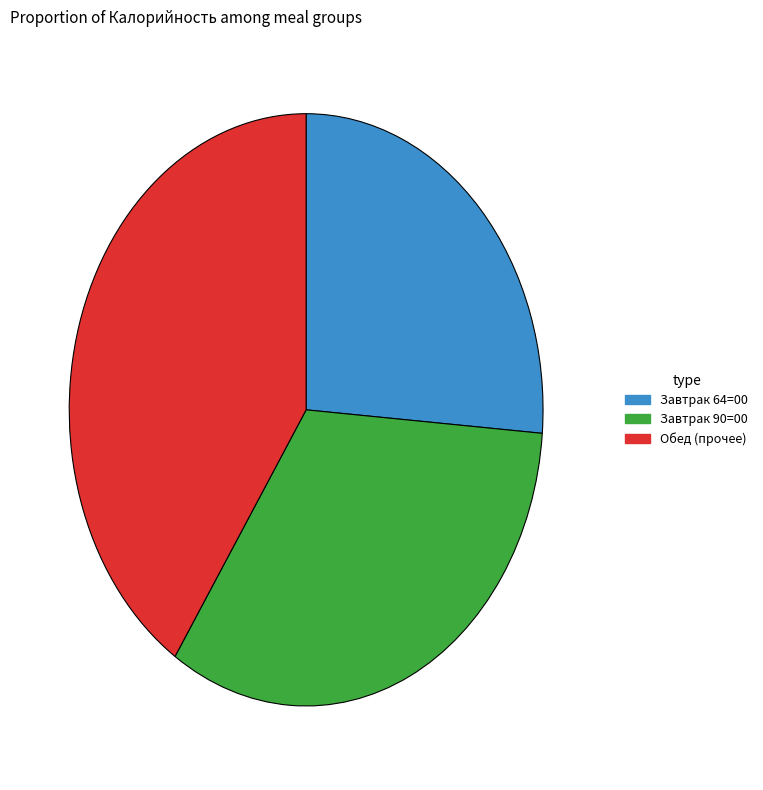

True or false: Завтрак 90=00 accounts for 22% of the total.

False